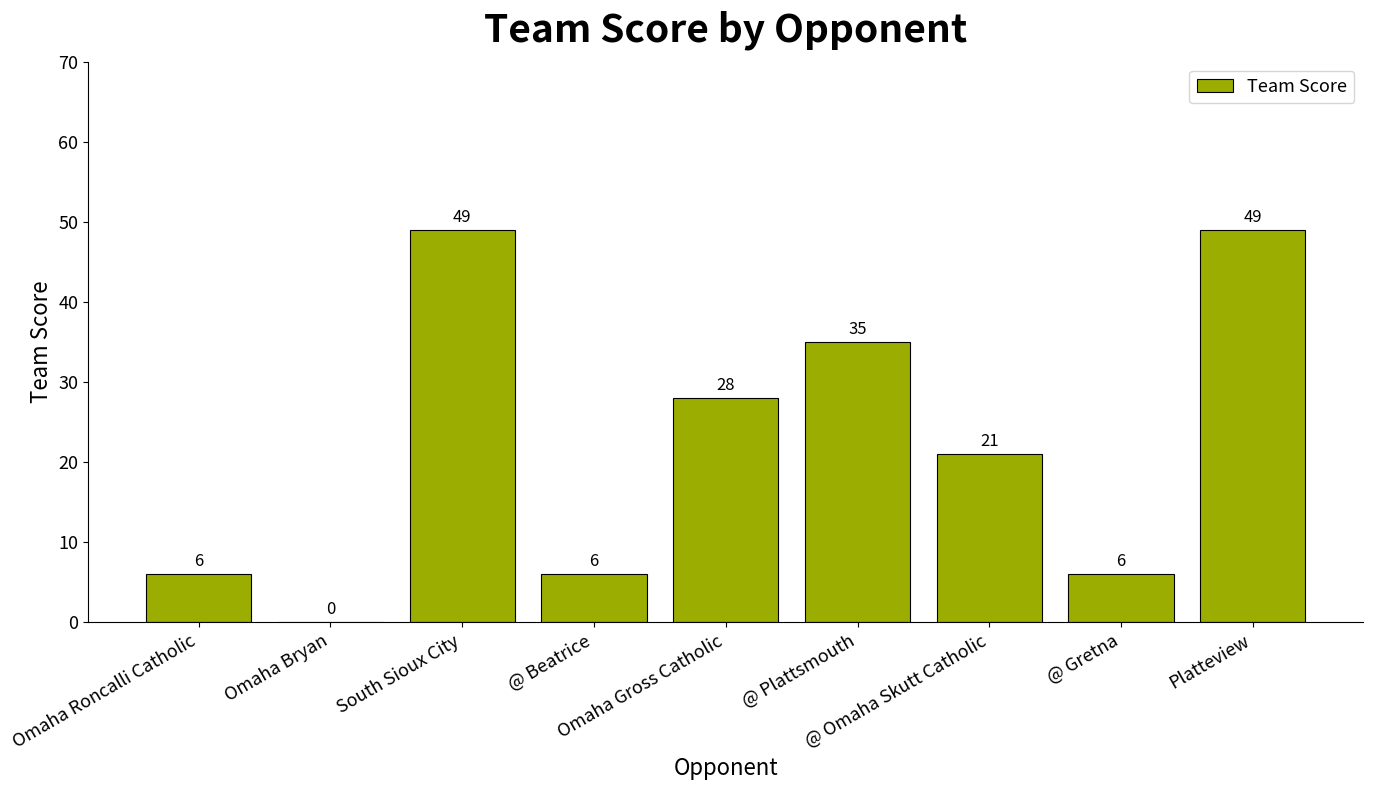

Reading left to right, list all the values displayed in this chart.

6	0	49	6	28	35	21	6	49